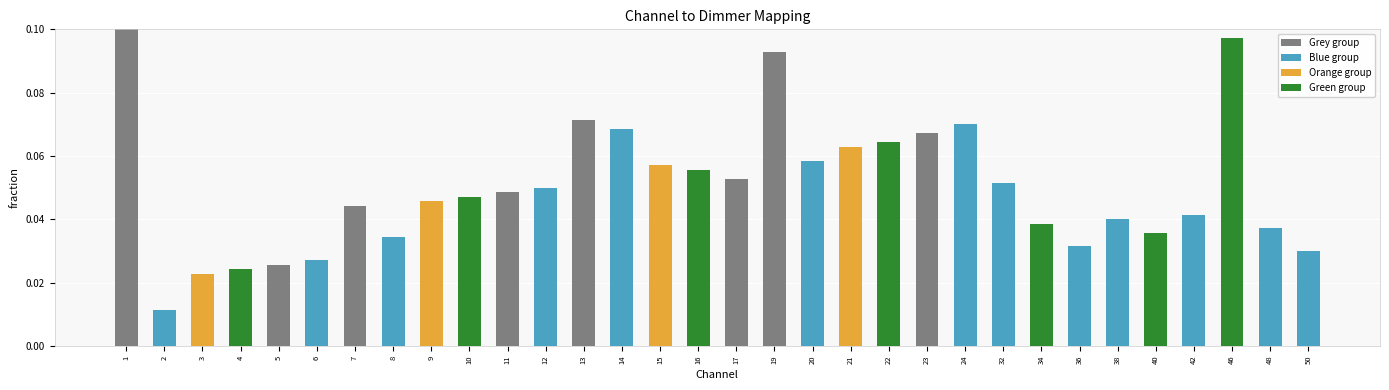

Between 9 and 38, which is larger?

9